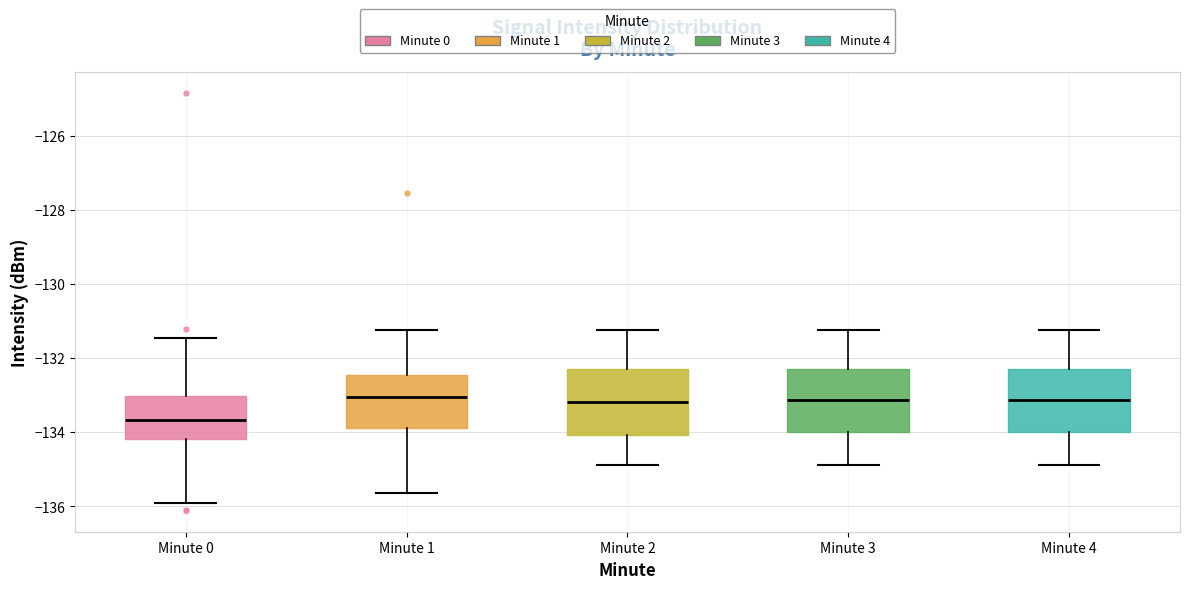

Reading left to right, read every box against the y-axis: the position of its median line, the range the box covers, and the ends of its whiskers. The values are not printed on the chart, so give them approximately, as read against the axis.

Minute 0: median -133.6, box -134.2 to -133.0, whiskers -136.0 to -131.4
Minute 1: median -133.0, box -133.8 to -132.4, whiskers -135.6 to -131.2
Minute 2: median -133.2, box -134.0 to -132.2, whiskers -134.8 to -131.2
Minute 3: median -133.2, box -134.0 to -132.2, whiskers -134.8 to -131.2
Minute 4: median -133.2, box -134.0 to -132.2, whiskers -134.8 to -131.2